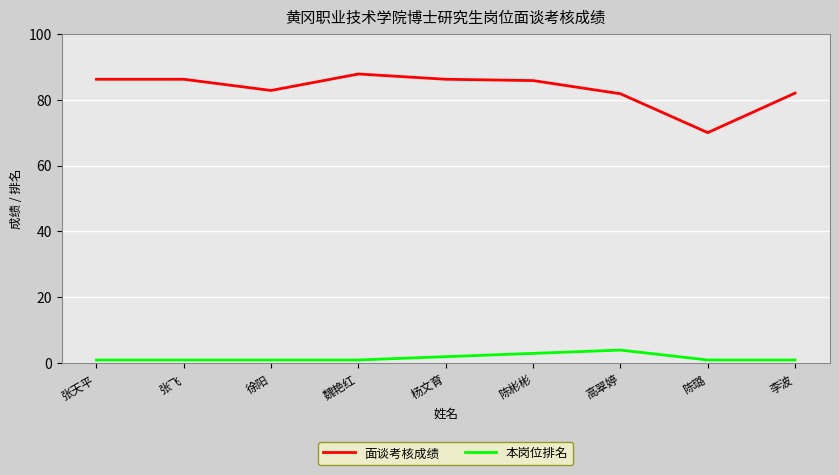

At how many categories does at least one series exceed 12?

9